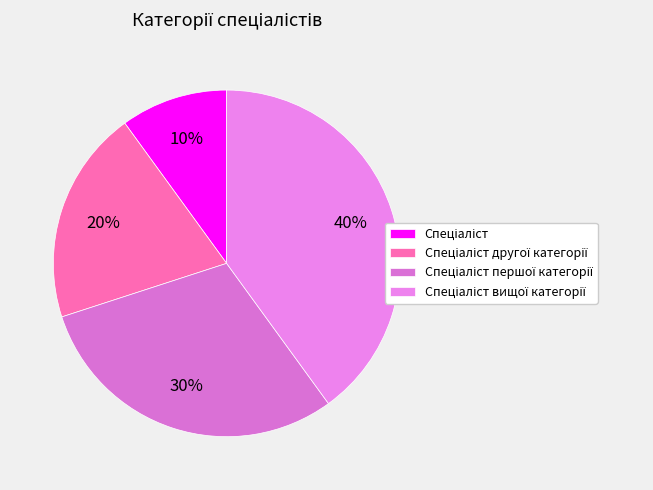

How much of the chart is everything except Спеціаліст другої категорії?

80.0%